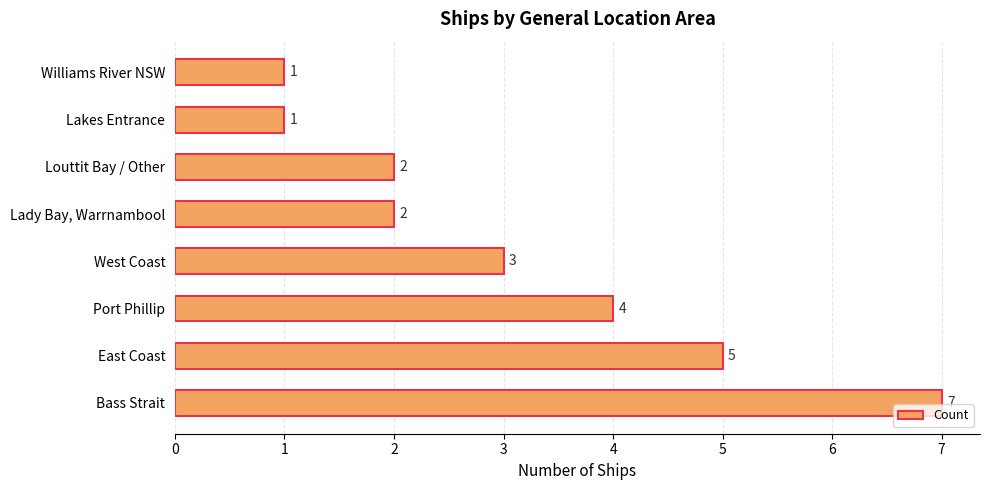

The value at Lakes Entrance is 0. True or false?

False